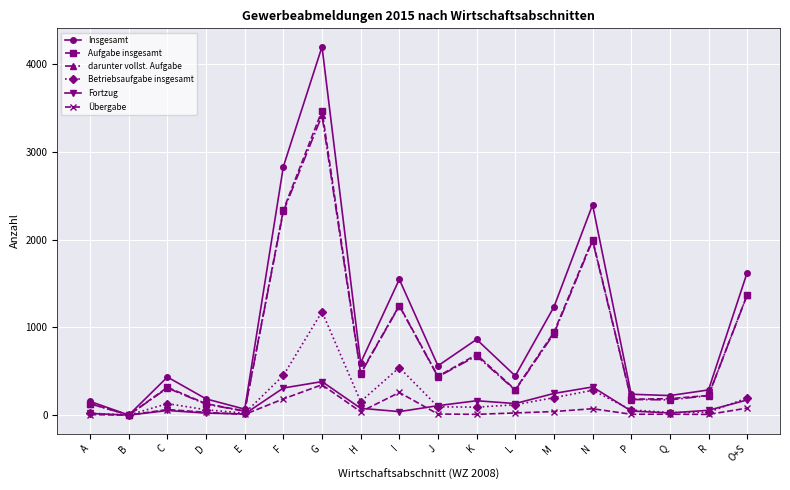

What are all the series names shown in the legend?

Insgesamt, Aufgabe insgesamt, darunter vollst. Aufgabe, Betriebsaufgabe insgesamt, Fortzug, Übergabe